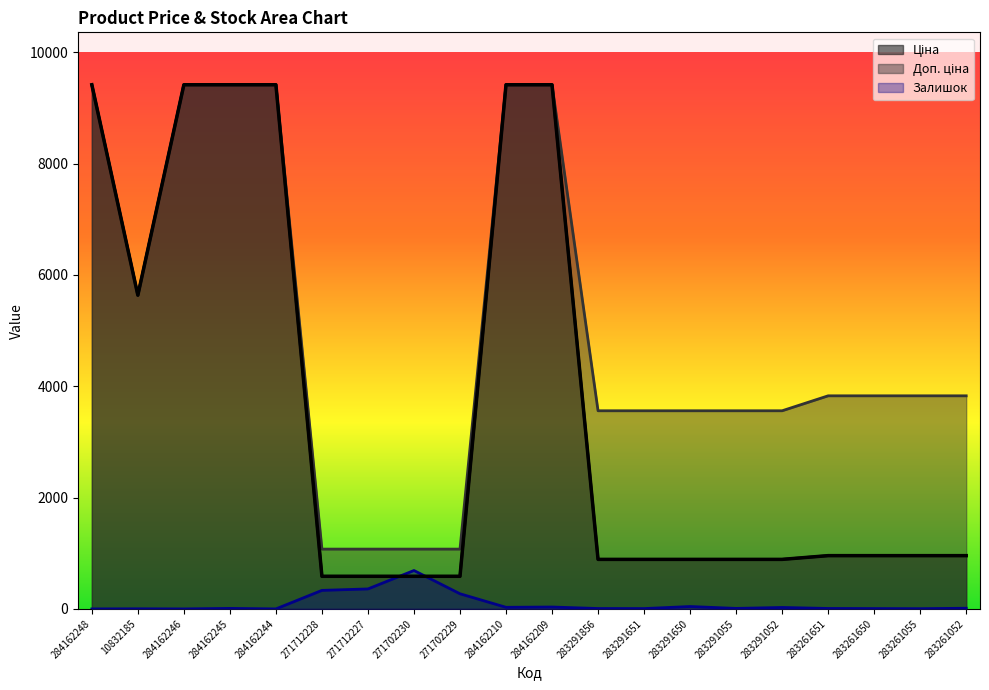

Reading left to right, list all the values displayed in this chart.

Ціна: 9416.9	5636.0	9416.9	9416.9	9416.9	586.0	586.0	586.0	586.0	9416.9	9416.9	889.9	889.9	889.9	889.9	889.9	957.1	957.1	957.1	957.1
Доп. ціна: 9416.9	5636.0	9416.9	9416.9	9416.9	1074.5	1074.5	1074.5	1074.5	9416.9	9416.9	3559.7	3559.7	3559.7	3559.7	3559.7	3828.4	3828.4	3828.4	3828.4
Залишок: 0.0	2.0	0.0	9.0	0.0	333.0	359.0	690.0	272.0	29.0	34.0	7.0	6.0	43.0	9.0	26.0	8.0	6.0	4.0	12.0